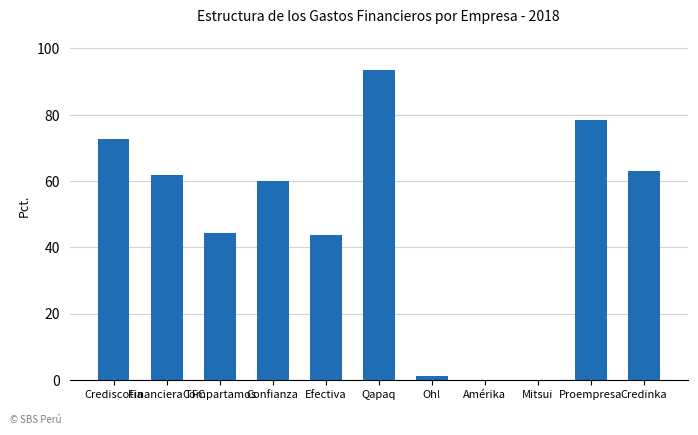

Are the bars horizontal?

No